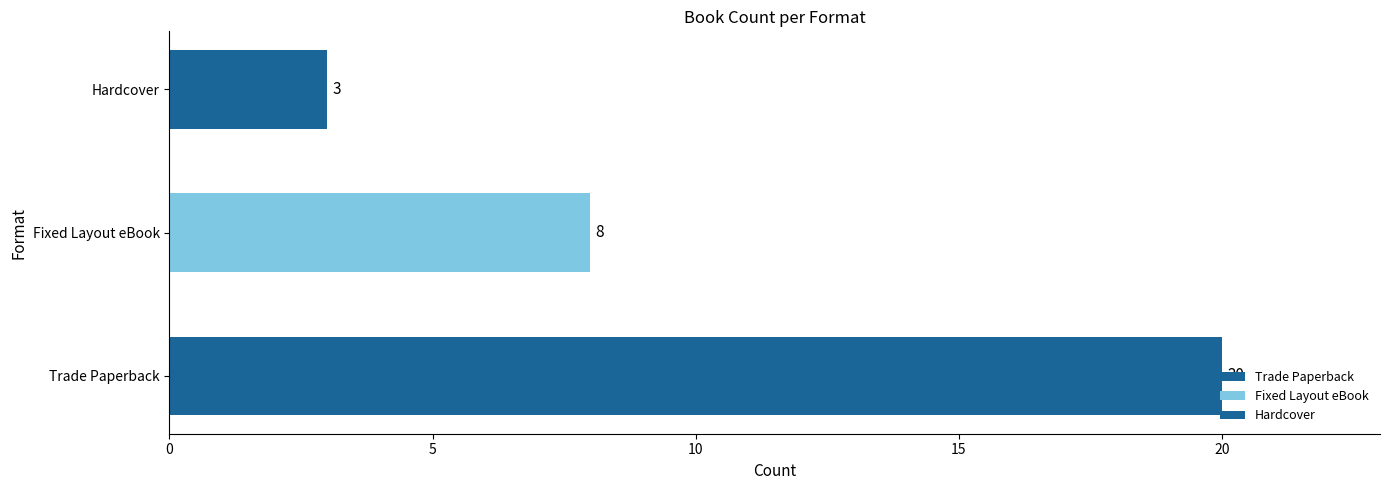

True or false: the data shows 20 at Trade Paperback.

True